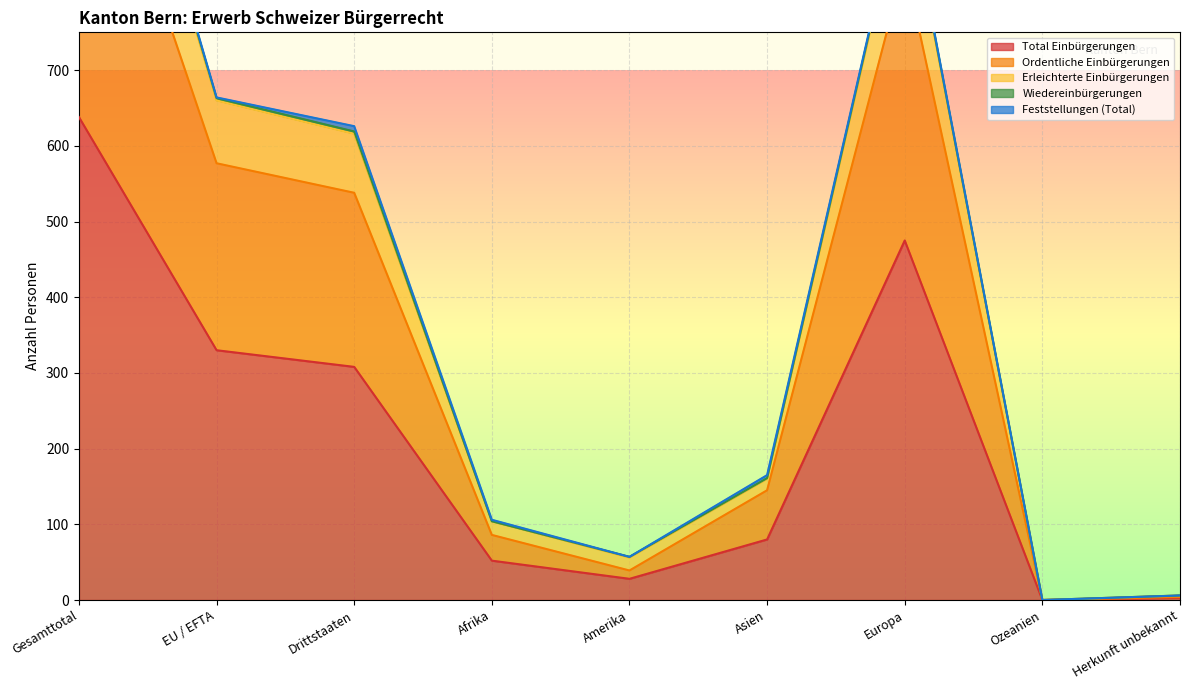

What is the sum of the Ordentliche Einbürgerungen values at Afrika and Gesamttotal?

1201